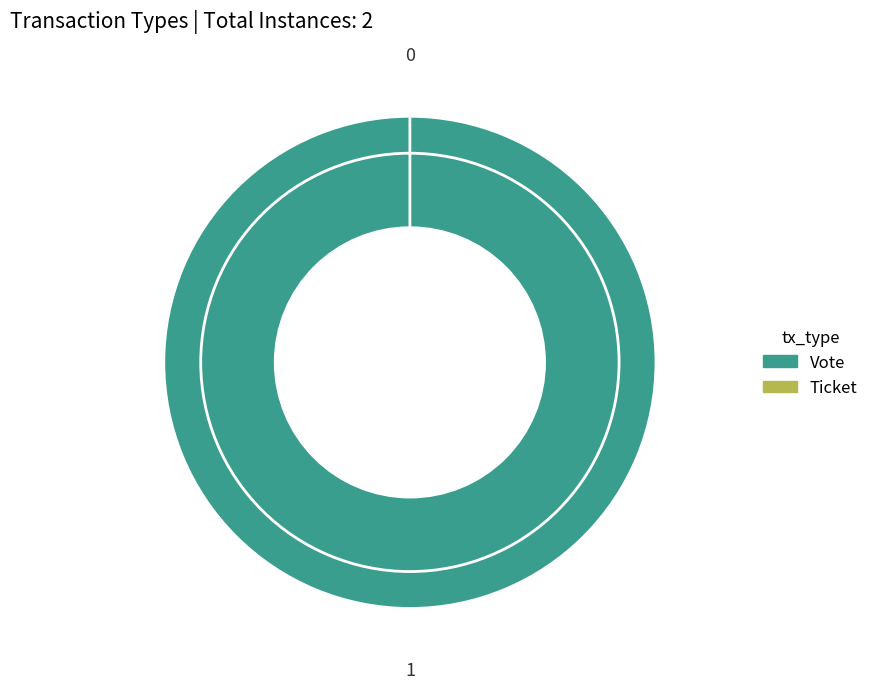

How much of the chart is everything except Ticket?

100.0%